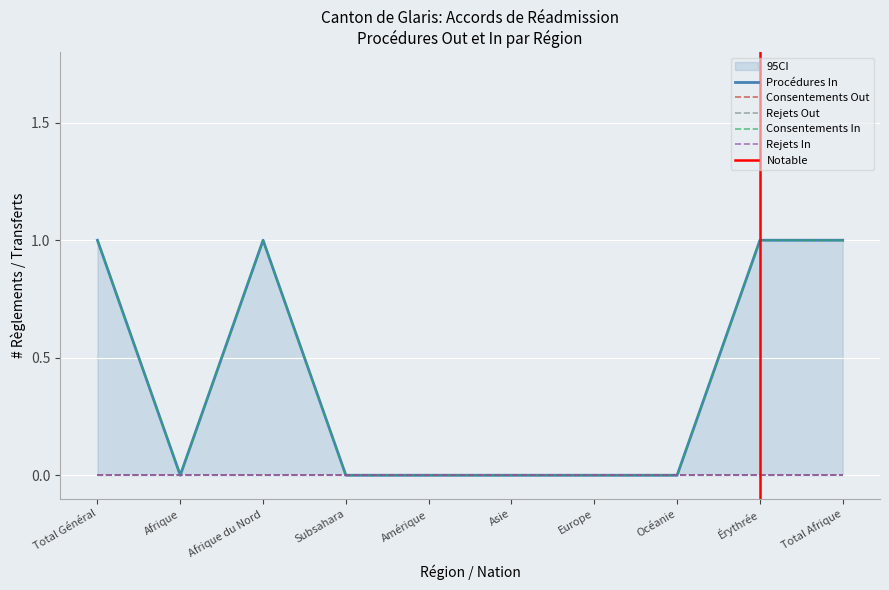

True or false: Consentements In has a value of 1 at Total Afrique.

False